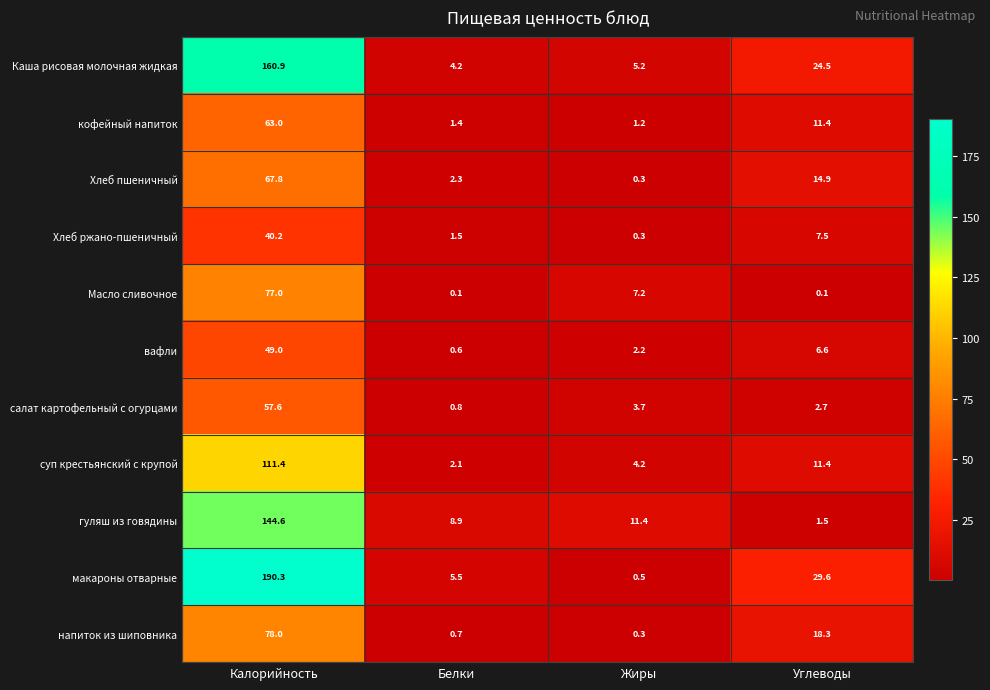

What is the smallest value displayed?

0.1